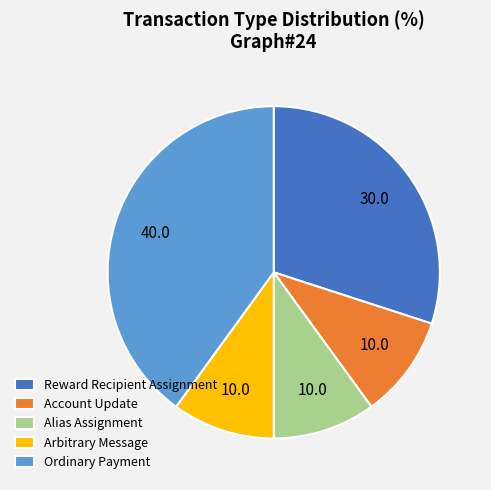

True or false: Alias Assignment accounts for 10% of the total.

True